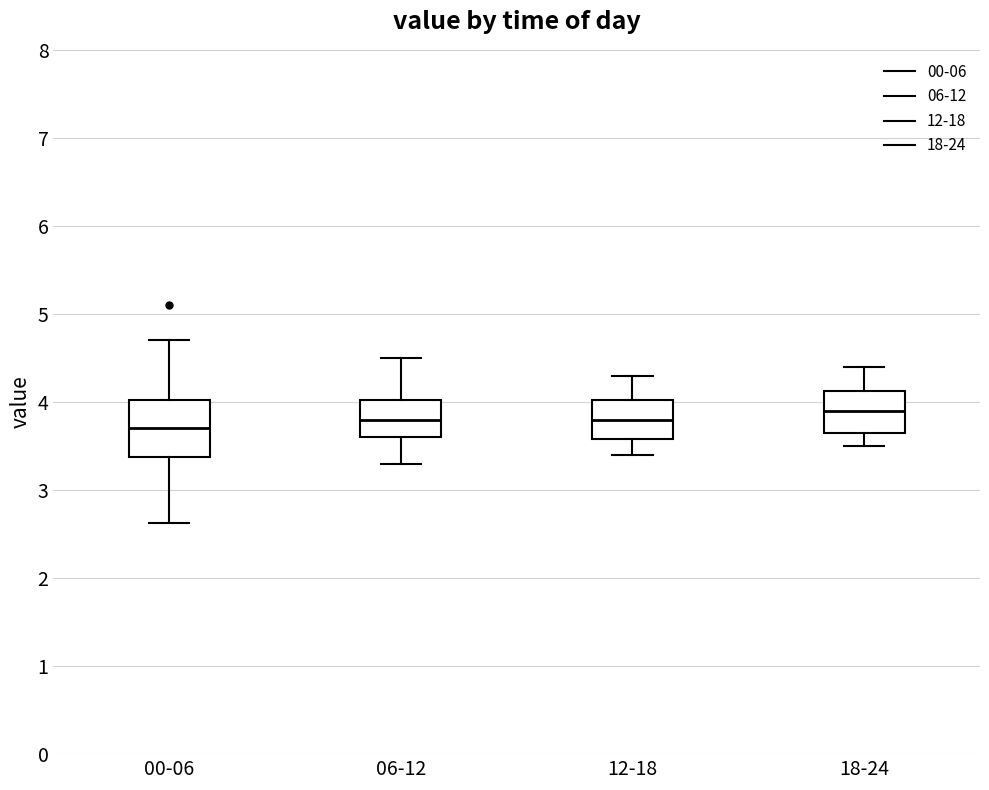

Reading left to right, transcribe this box plot: for each box, give where its median line is, the range the box spans, and where its two whiskers end, as read against the y-axis. The values are not printed on the chart, so give them approximately, as read against the axis.

00-06: median 3.7, box 3.4 to 4.0, whiskers 2.6 to 4.7
06-12: median 3.8, box 3.6 to 4.0, whiskers 3.3 to 4.5
12-18: median 3.8, box 3.6 to 4.0, whiskers 3.4 to 4.3
18-24: median 3.9, box 3.7 to 4.1, whiskers 3.5 to 4.4